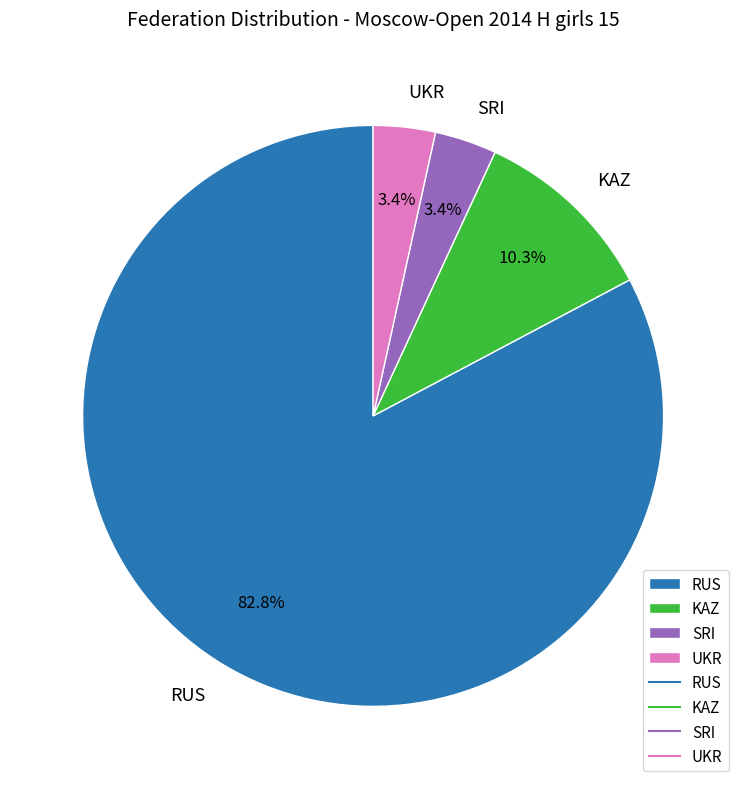

Which category has the biggest portion of the pie?

RUS